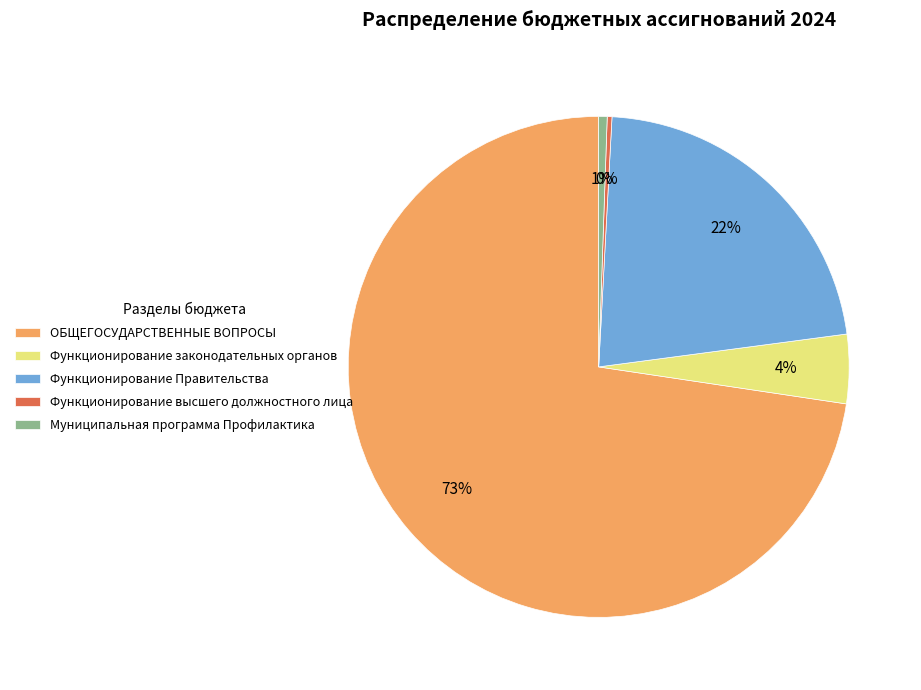

Do Функционирование законодательных органов and Функционирование Правительства together represent more than half of the pie?

No